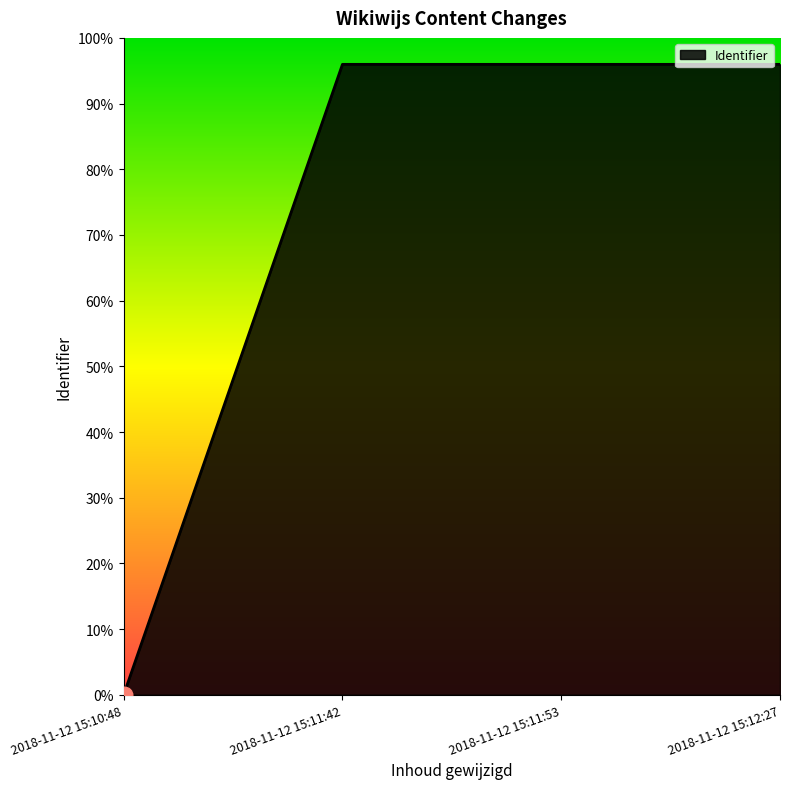

Rank the categories by value from highest to lowest.

2018-11-12 15:12:27, 2018-11-12 15:11:53, 2018-11-12 15:11:42, 2018-11-12 15:10:48